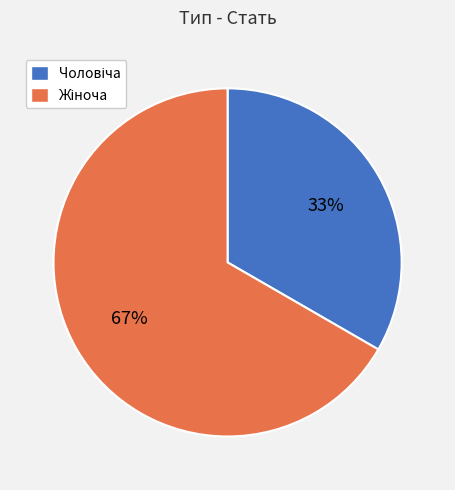

To the nearest percent, what is the average slice percentage?

50%